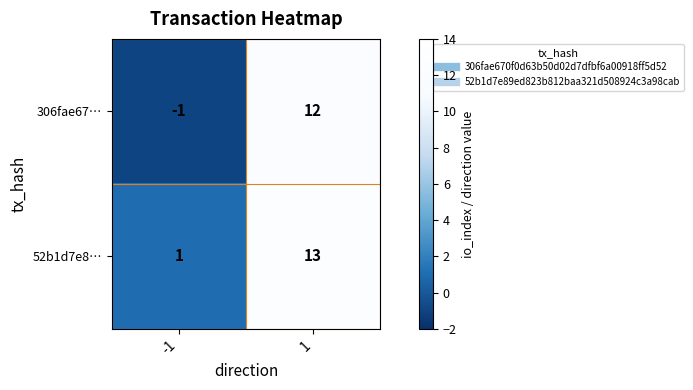

At which category is the sum across all series the highest?

1